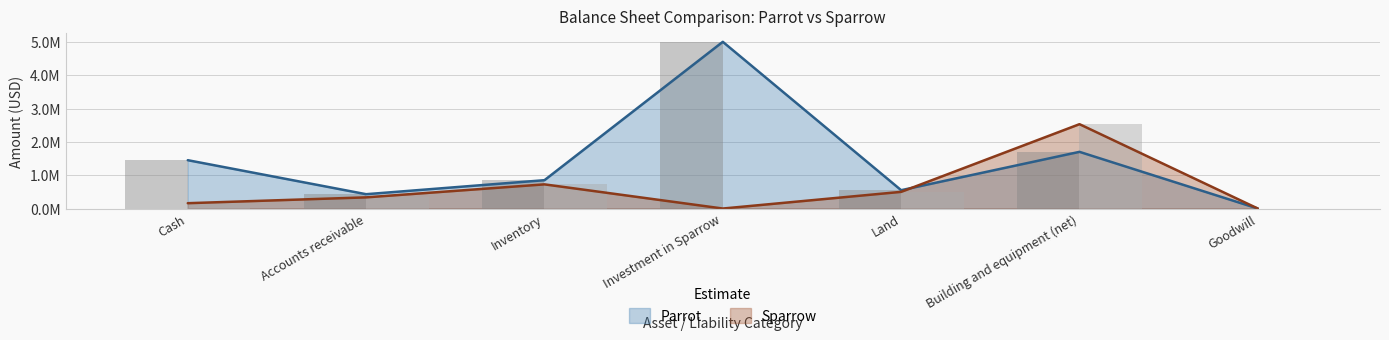

At how many categories does at least one series exceed 1191424?

3